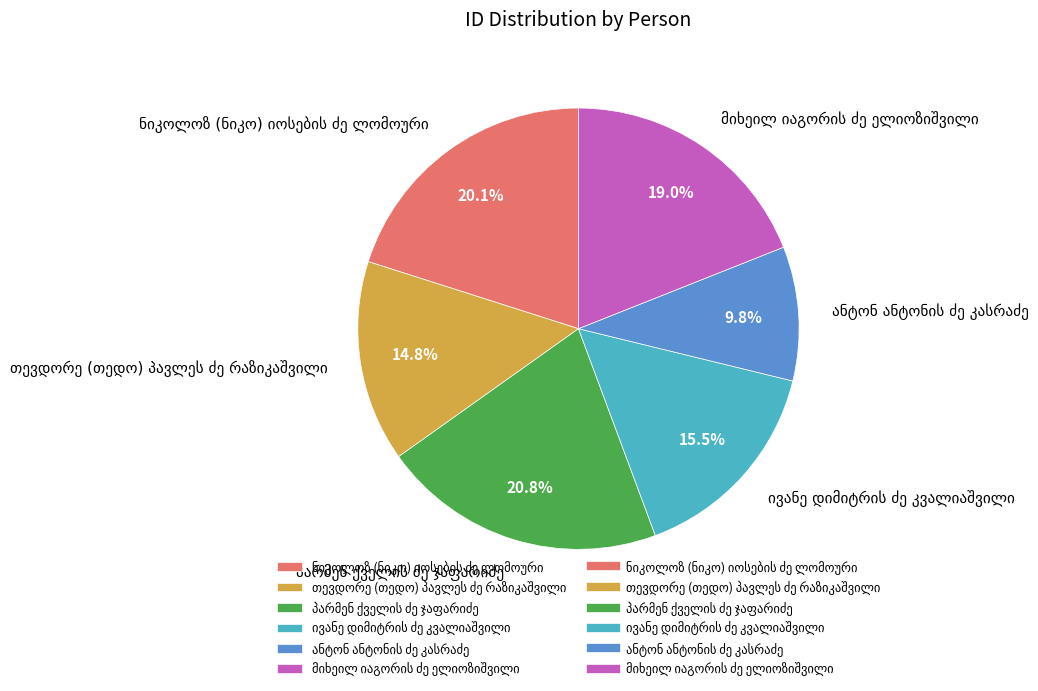

How many segments does this pie chart have?

6